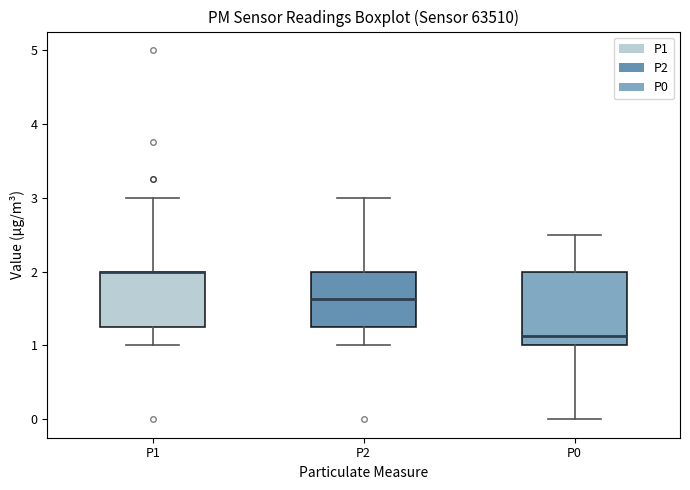

Reading left to right, read every box against the y-axis: the position of its median line, the range the box covers, and the ends of its whiskers. The values are not printed on the chart, so give them approximately, as read against the axis.

P1: median 2.0 (drawn on the box's upper edge), box 1.3 to 2.0, whiskers 1.0 to 3.0
P2: median 1.6, box 1.3 to 2.0, whiskers 1.0 to 3.0
P0: median 1.1, box 1.0 to 2.0, whiskers 0.0 to 2.5